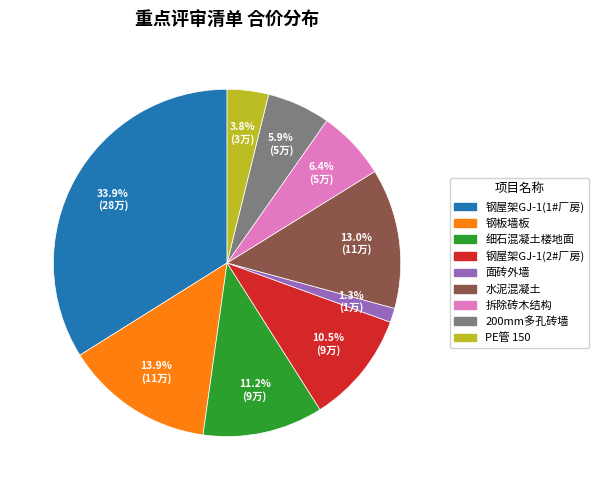

Between 细石混凝土楼地面 and 面砖外墙, which is larger?

细石混凝土楼地面